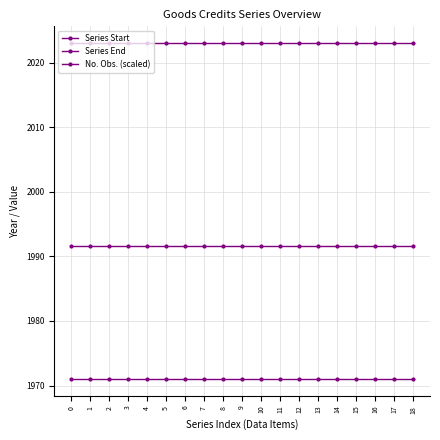

How many series are shown in this chart?

3